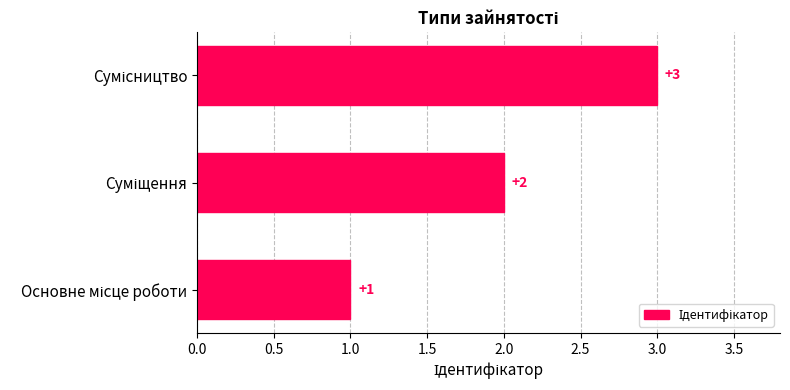

What is the maximum value shown in the chart?

3